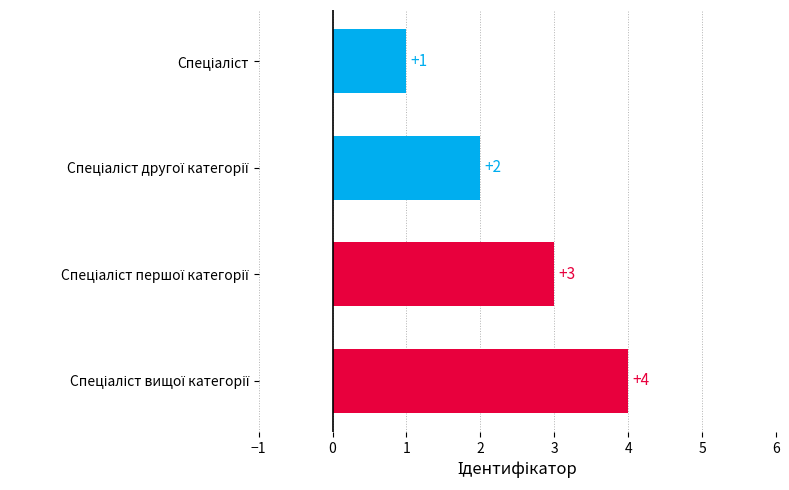

What is the smallest value displayed?

1